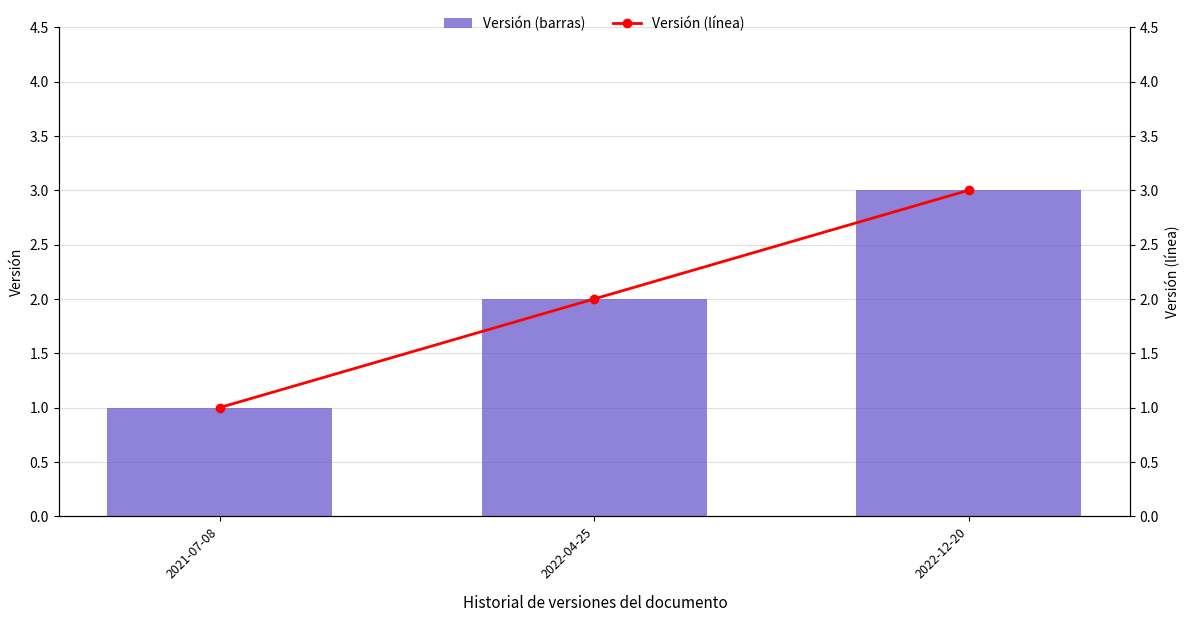

How many data points in Versión (línea) are above 2?

1